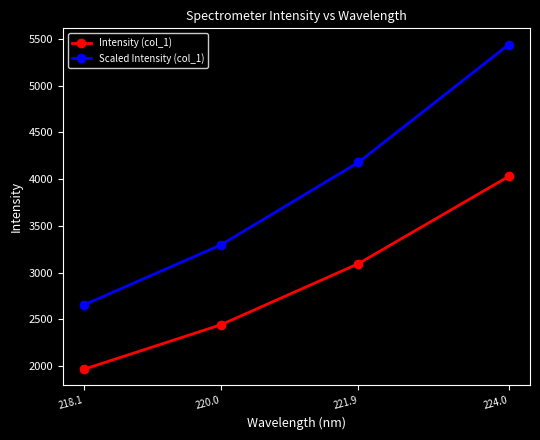

Count the number of data series in this chart.

2